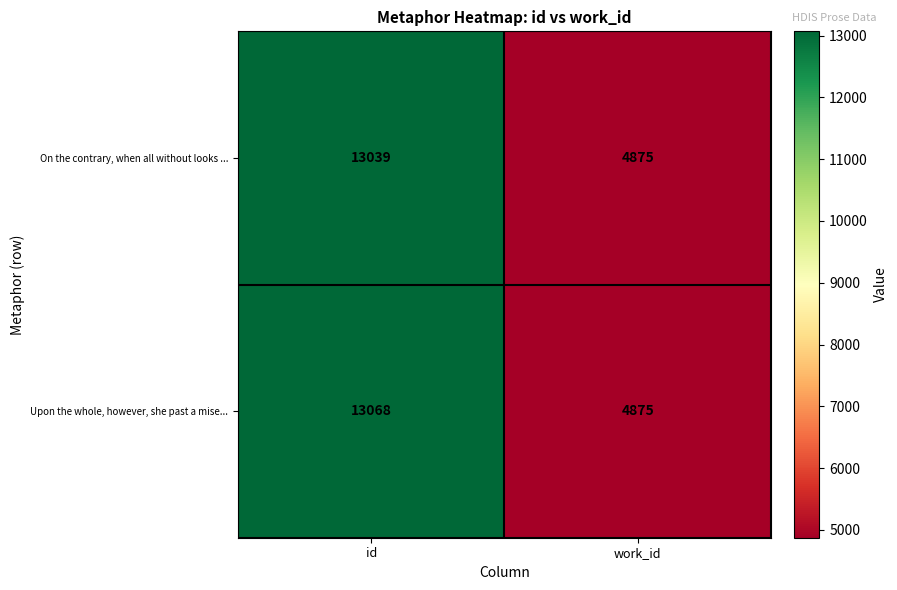

True or false: On the contrary, when all without looks ... has a value of 13039 at id.

True